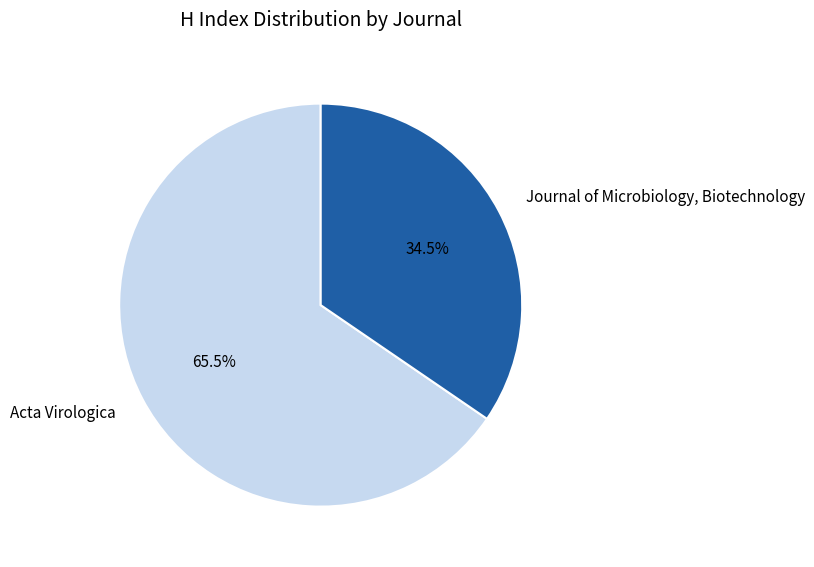

Rank the categories by value from lowest to highest.

Journal of Microbiology, Biotechnology, Acta Virologica